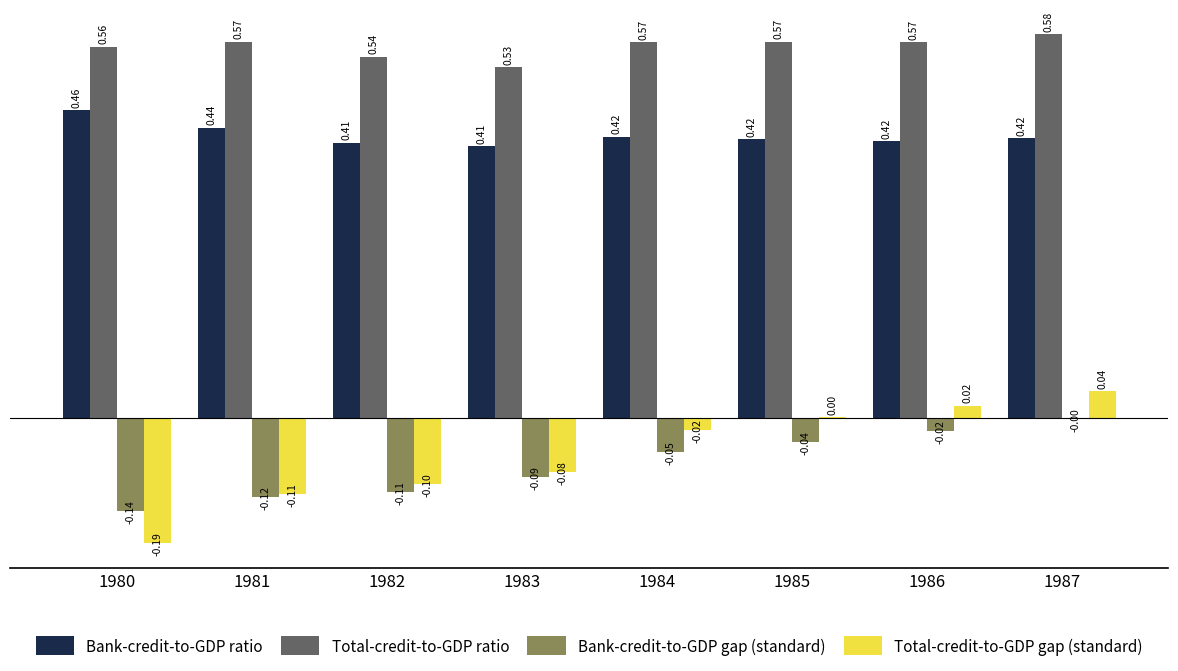

What is the total value across all series at 1986?

1.0